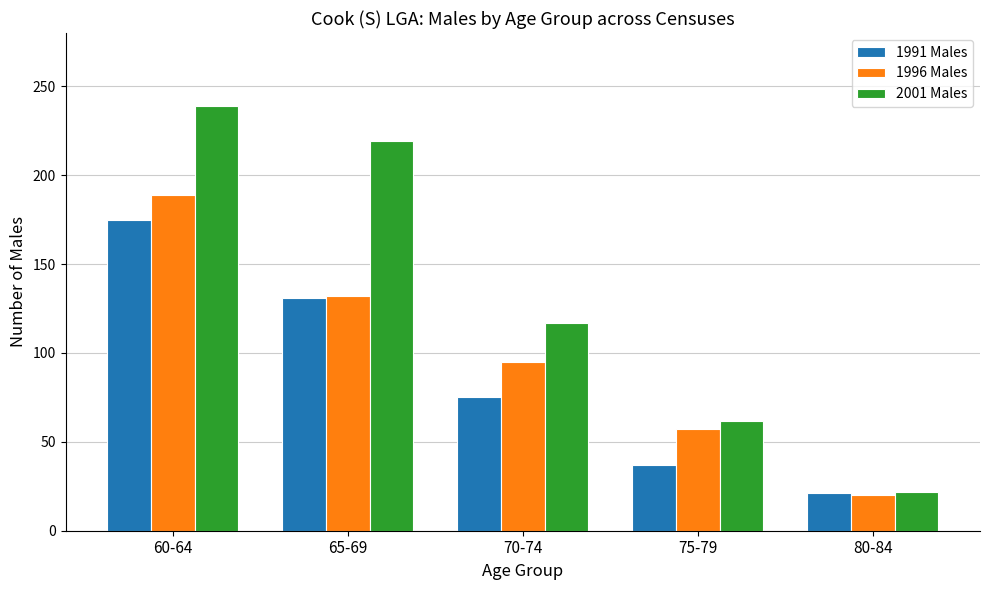

Reading left to right, transcribe all the data shown in this chart.

1991 Males: 175	131	75	37	21
1996 Males: 189	132	95	57	20
2001 Males: 239	219	117	62	22